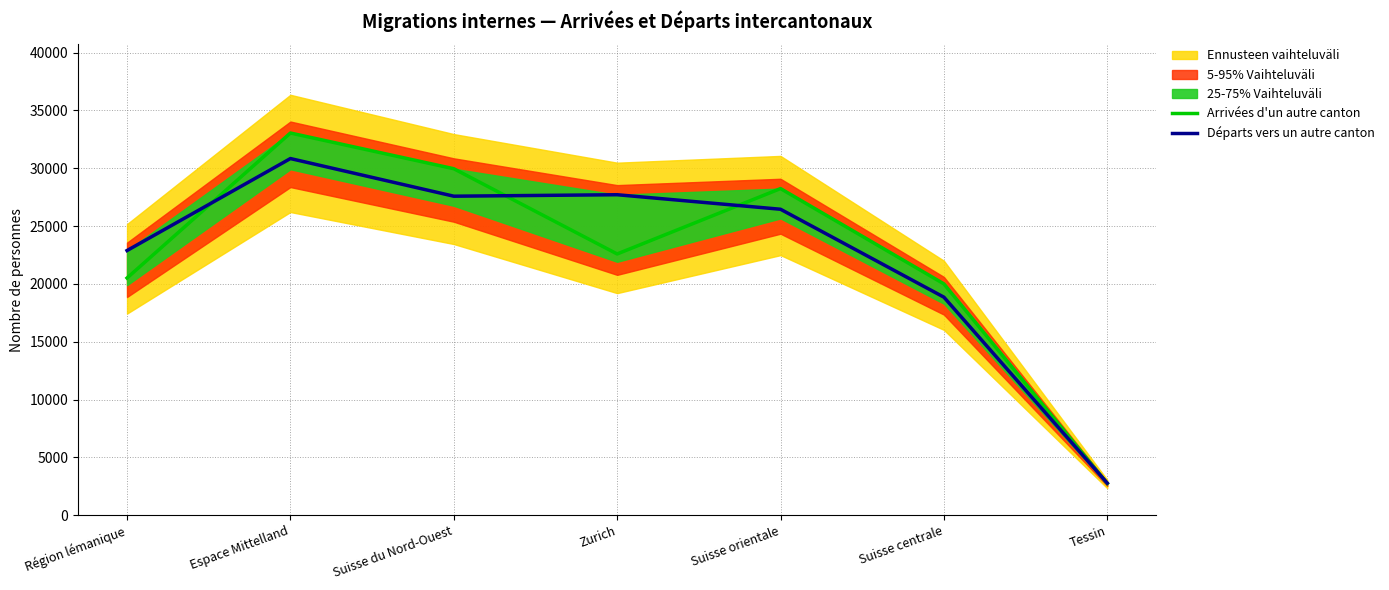

Which series changed the most between Suisse du Nord-Ouest and Zurich?

Arrivées d'un autre canton